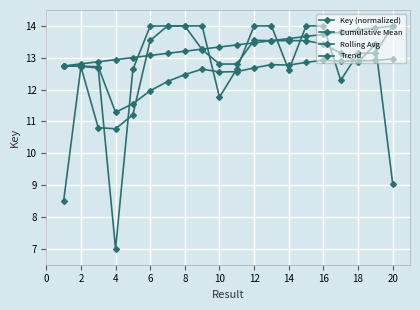

How many times do Rolling Avg and Cumulative Mean cross each other?

4